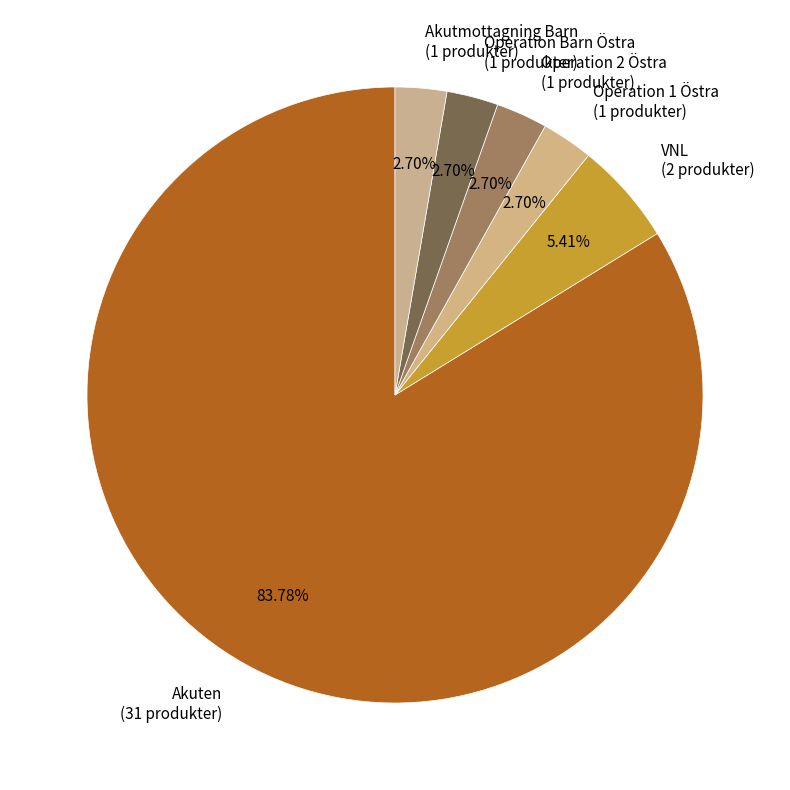

Is it true that VNL is 1% of the pie?

False